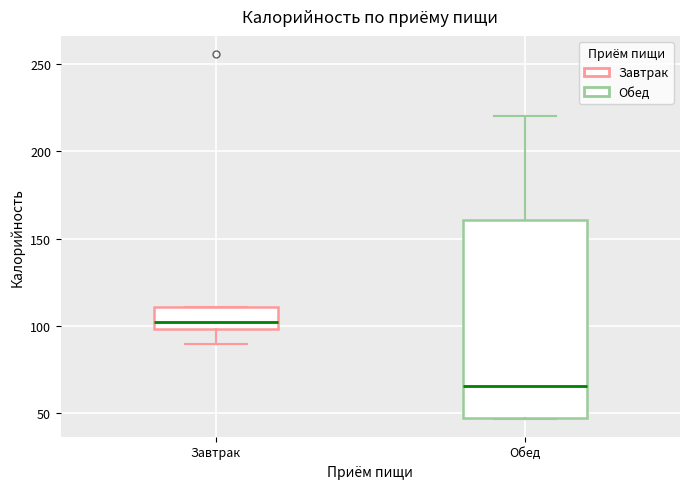

Reading left to right, transcribe this box plot: for each box, give where its median line is, the range the box spans, and where its two whiskers end, as read against the y-axis. The values are not printed on the chart, so give them approximately, as read against the axis.

Завтрак: median 100 (just above the box's lower edge), box 100 to 110, whiskers 90 to 110
Обед: median 65, box 45 to 160, whiskers 45 to 220